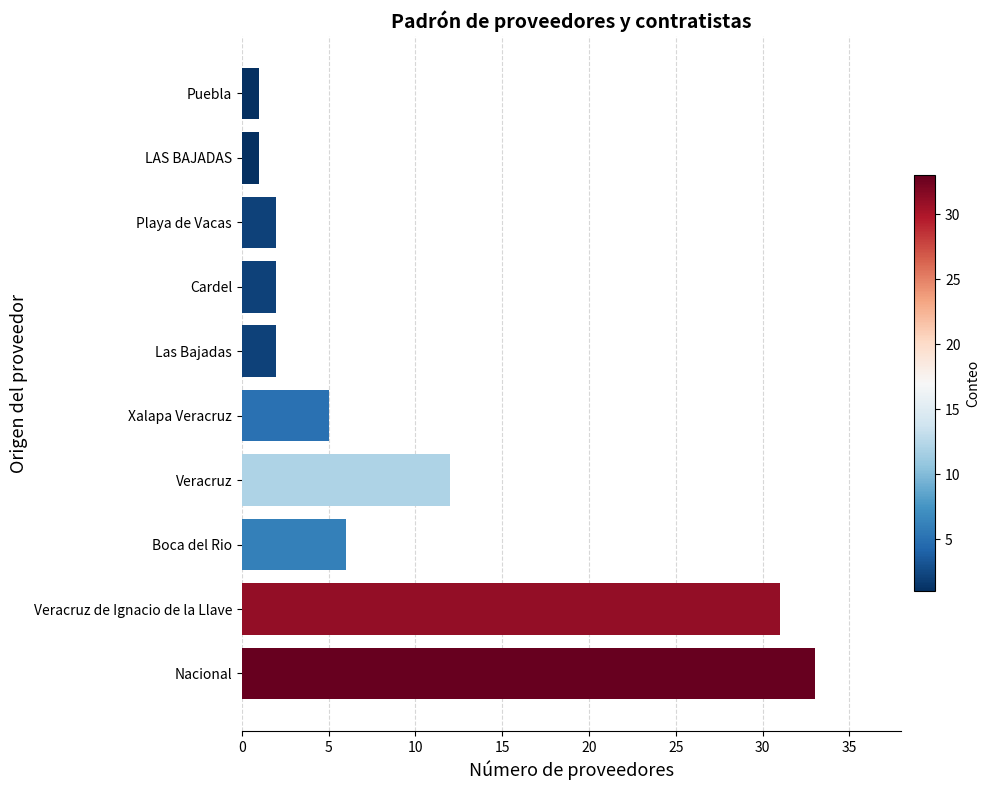

What is the smallest value displayed?

1